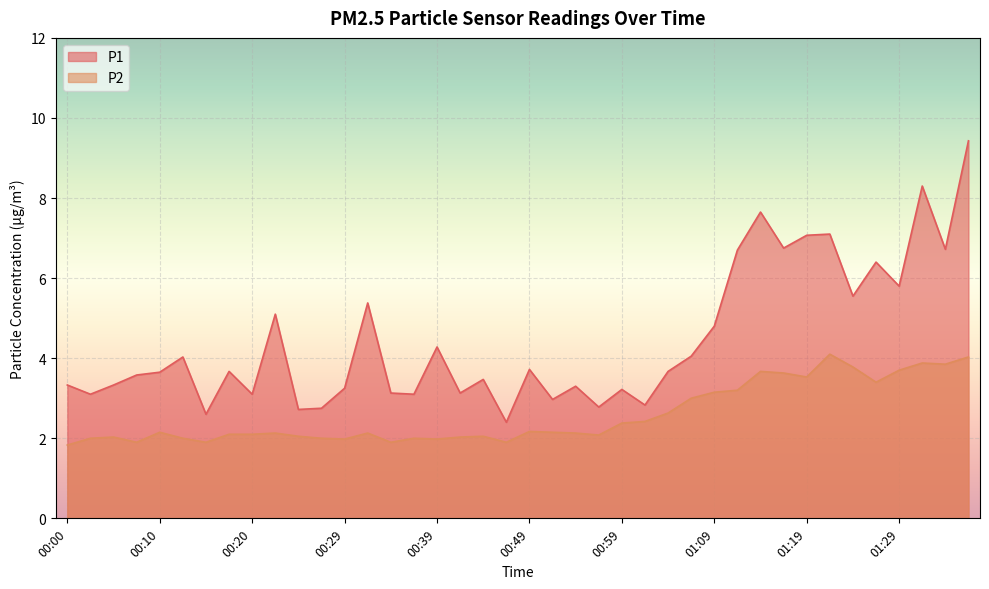

What is the greatest value displayed?

9.4